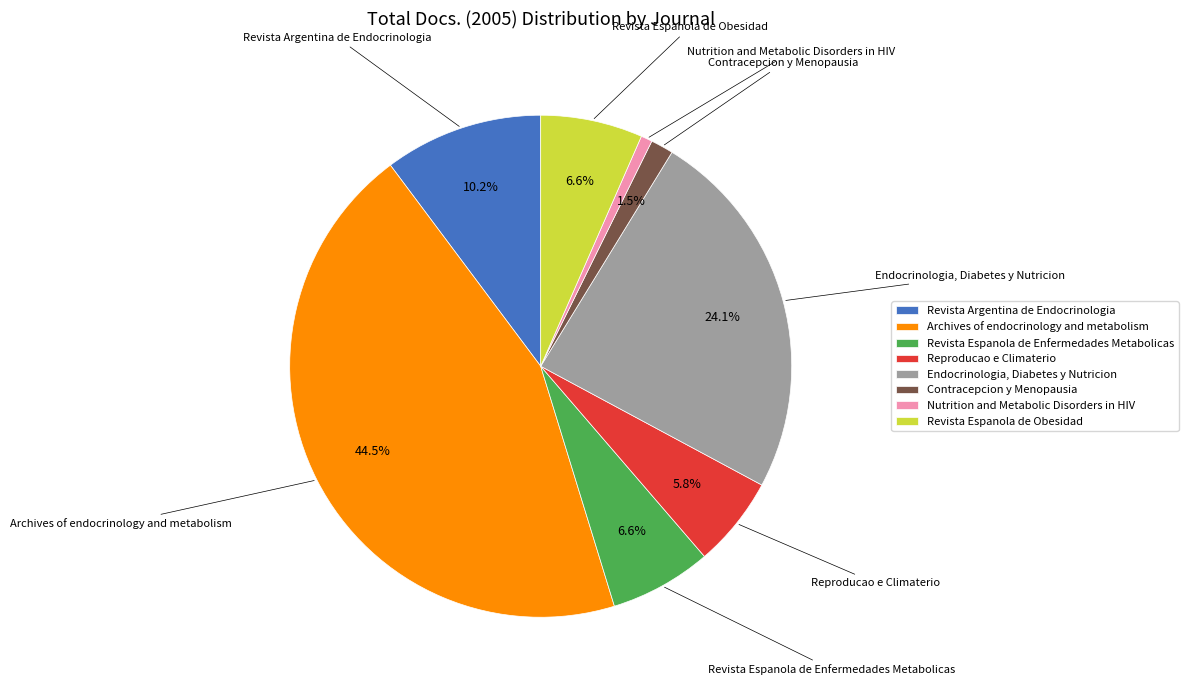

Which category has the smallest portion of the pie?

Nutrition and Metabolic Disorders in HIV